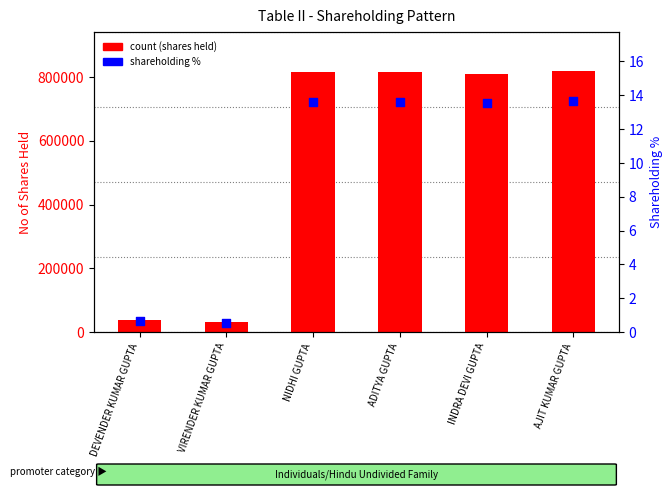

Which series has the largest Y range (max minus min)?

count